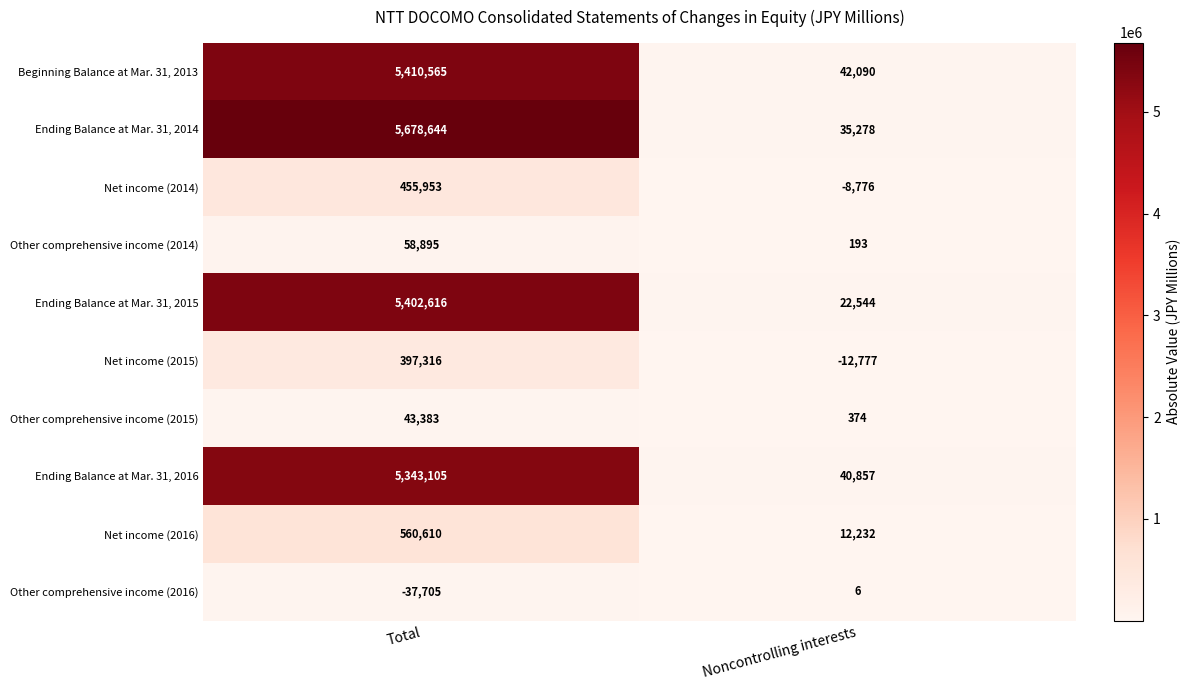

Reading left to right, what are all the values shown in this chart?

Beginning Balance at Mar. 31, 2013: Total=5410565	Noncontrolling interests=42090
Ending Balance at Mar. 31, 2014: Total=5678644	Noncontrolling interests=35278
Net income (2014): Total=455953	Noncontrolling interests=-8776
Other comprehensive income (2014): Total=58895	Noncontrolling interests=193
Ending Balance at Mar. 31, 2015: Total=5402616	Noncontrolling interests=22544
Net income (2015): Total=397316	Noncontrolling interests=-12777
Other comprehensive income (2015): Total=43383	Noncontrolling interests=374
Ending Balance at Mar. 31, 2016: Total=5343105	Noncontrolling interests=40857
Net income (2016): Total=560610	Noncontrolling interests=12232
Other comprehensive income (2016): Total=-37705	Noncontrolling interests=6